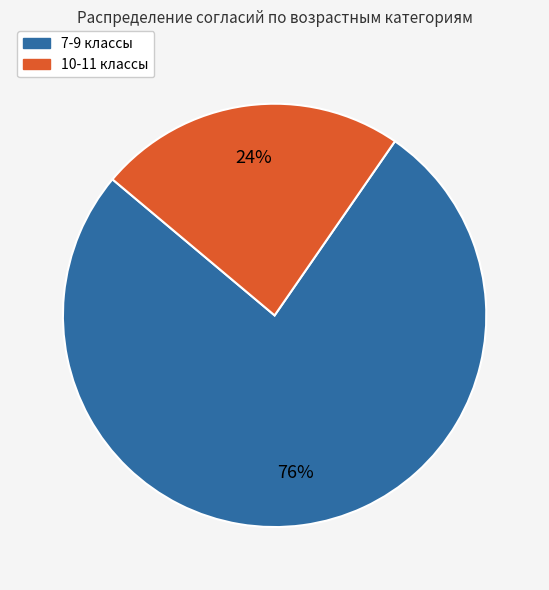

To the nearest percent, what is the average slice percentage?

50%